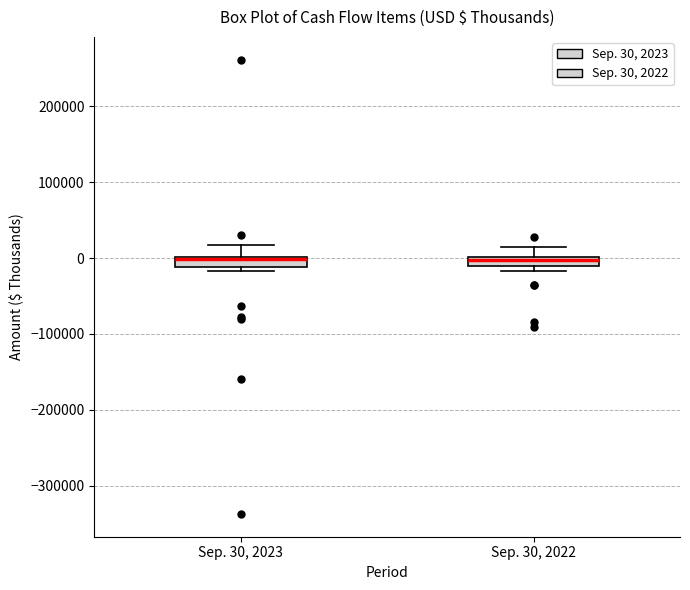

Where is the upper edge of the box for Sep. 30, 2023 on the y-axis? The values are not printed on the chart, so give them approximately, as read against the axis.

0